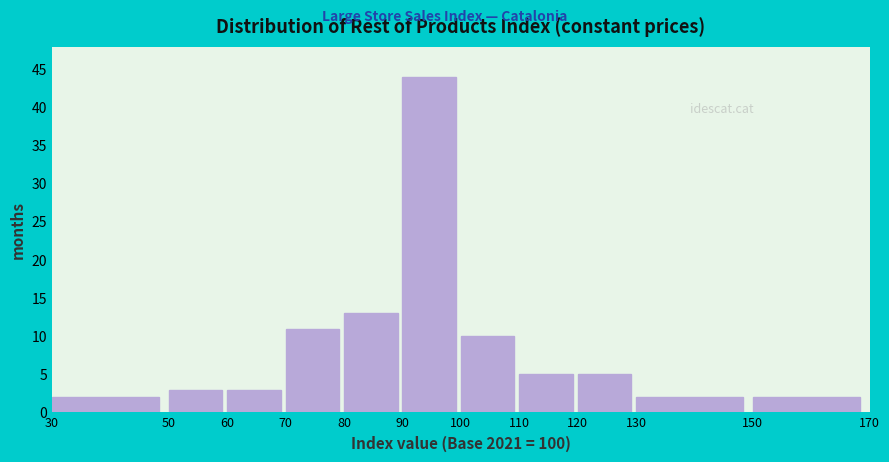

What is the height of the bar covering 80 to 90 on the x-axis? The values are not printed on the chart, so give them approximately, as read against the axis.

13